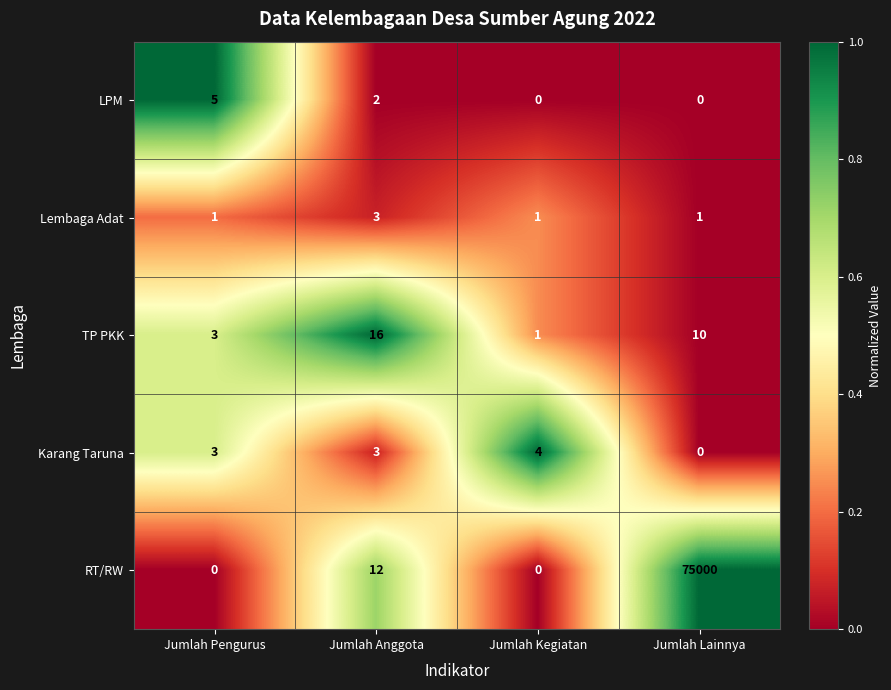

What is the difference between the maximum and second lowest values in the LPM series?

5